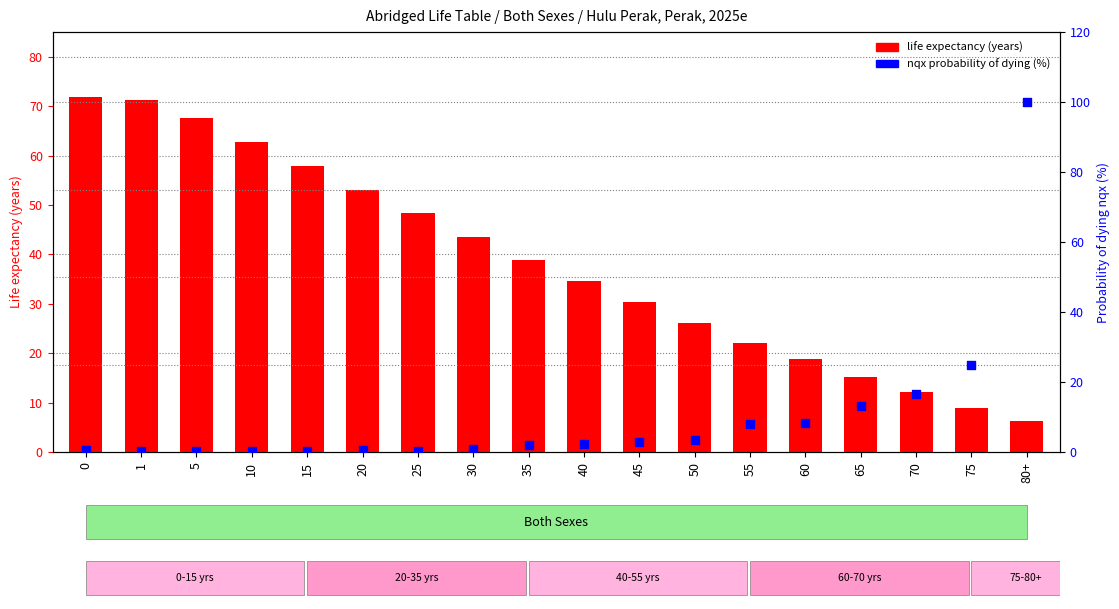

What are all the series names shown in the legend?

life expectancy, nqx (probability of dying %)